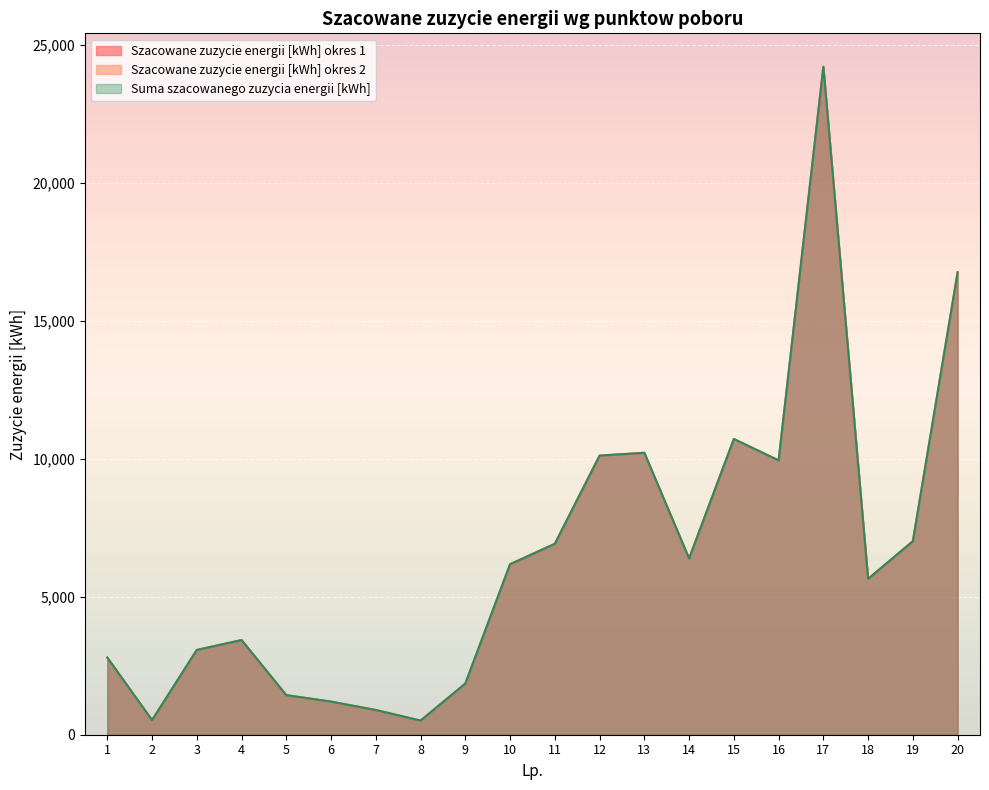

Reading left to right, extract all data points from this chart.

Szacowane zuzycie energii [kWh] okres 1: 2796	530	3072	3430	1434	1200	896	512	1854	6178	6918	10114	10216	6386	10716	9940	24204	5648	7012	16756
Suma szacowanego zuzycia energii [kWh]: 2796	530	3072	3430	1434	1200	896	512	1854	6178	6918	10114	10216	6386	10716	9940	24204	5648	7012	16756